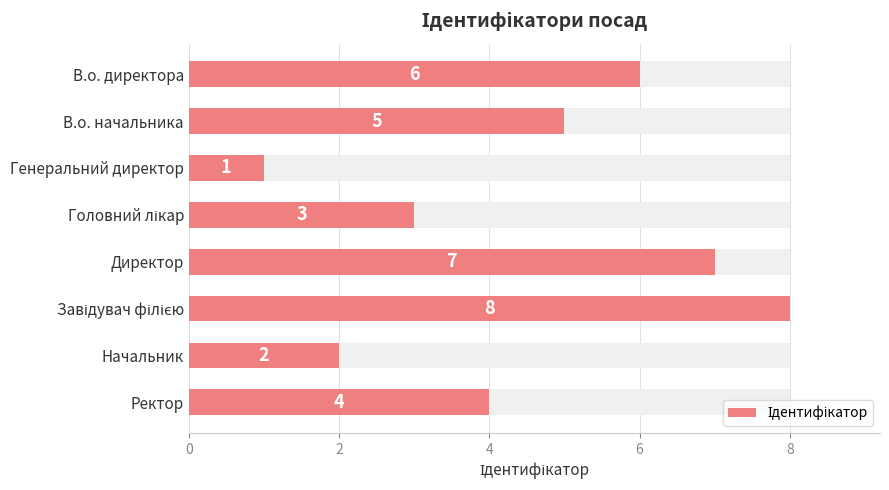

How many data points are less than 5?

4